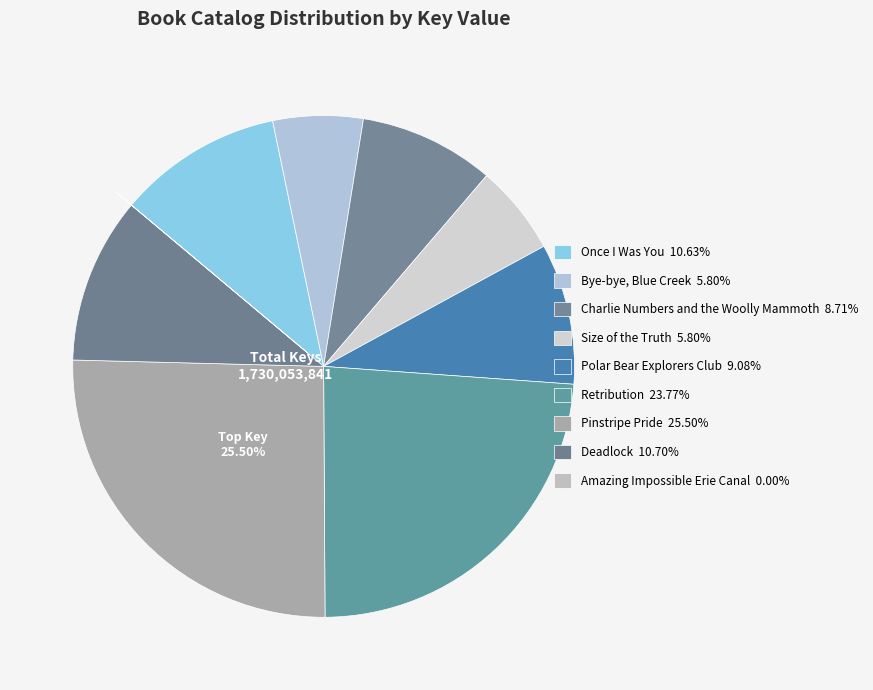

Rank the categories by value from lowest to highest.

Amazing Impossible Erie Canal, Size of the Truth, Bye-bye, Blue Creek, Charlie Numbers and the Woolly Mammoth, Polar Bear Explorers Club, Once I Was You, Deadlock, Retribution, Pinstripe Pride